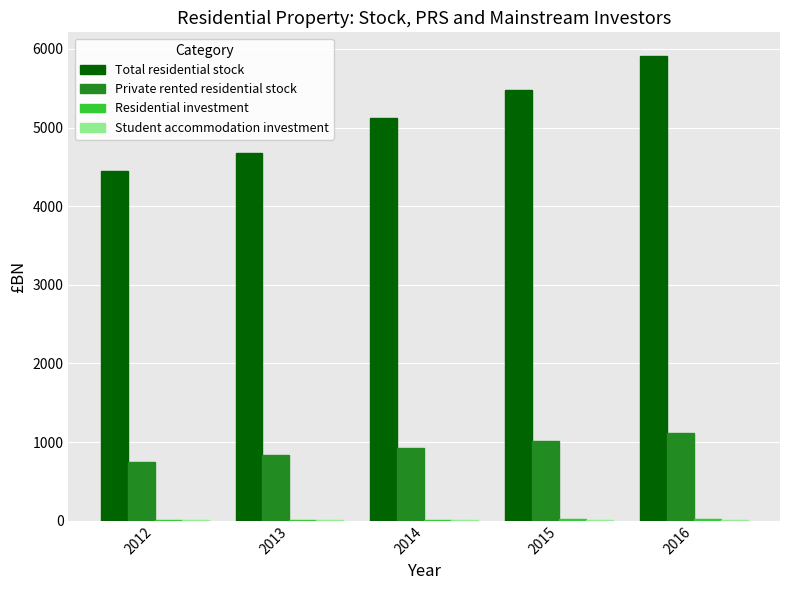

Count the number of categories in the chart.

5